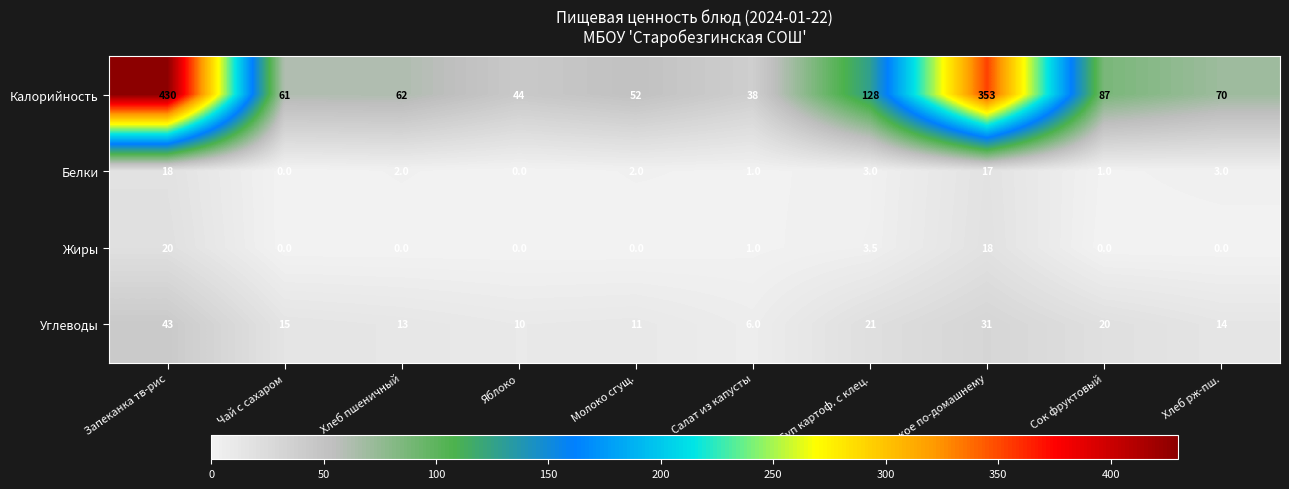

The Калорийность series shows 353.0 at Жаркое по-домашнему. True or false?

True